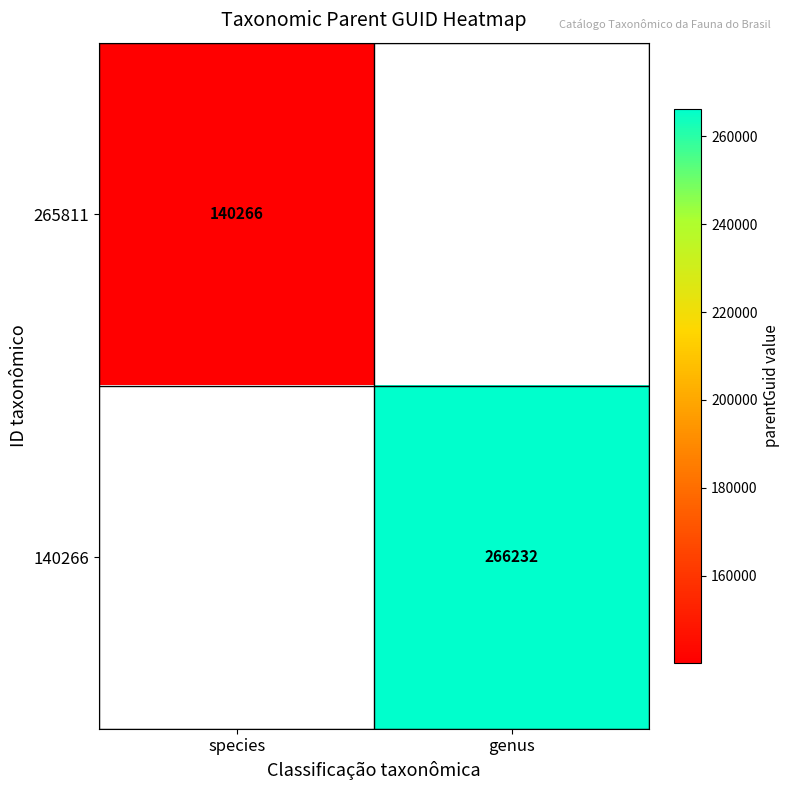

The 265811 series shows 140266 at species. True or false?

True